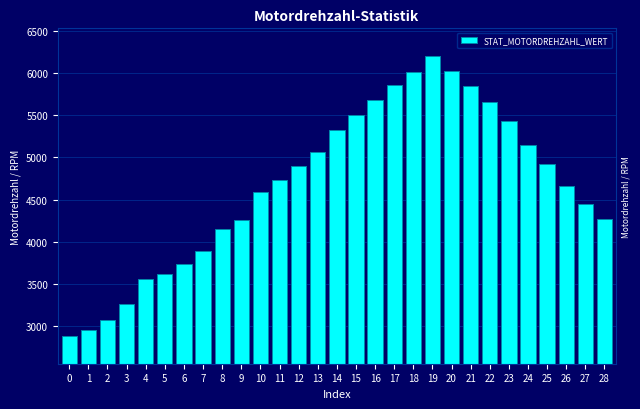

What is the value of the 19th bar from the left?

6010